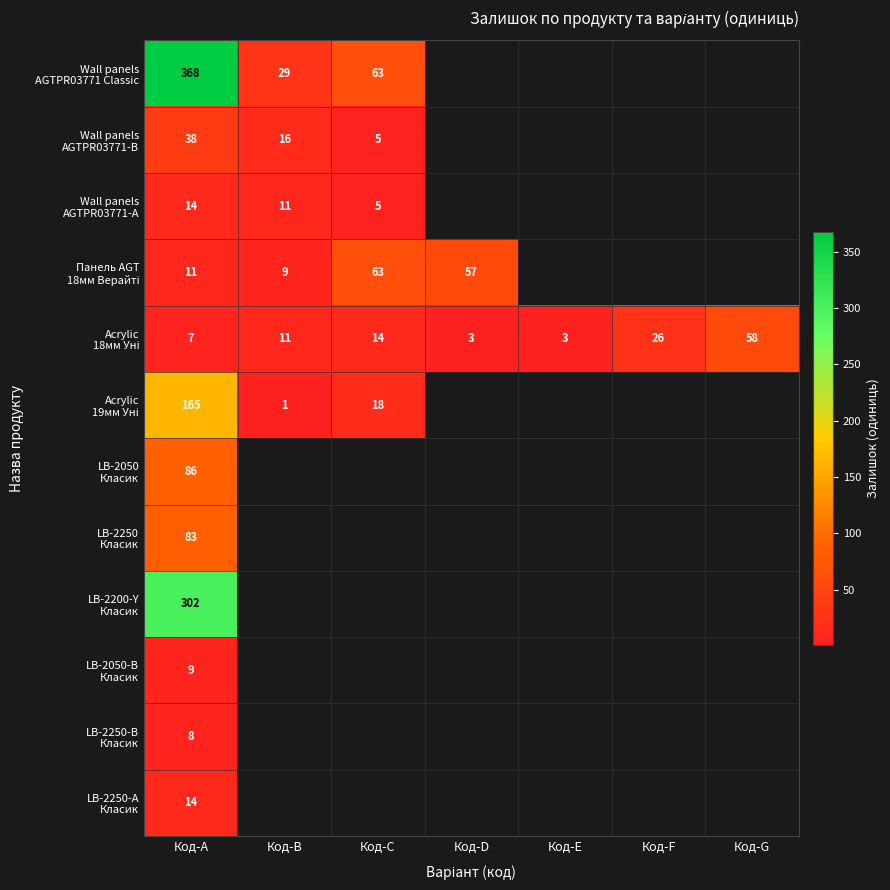

At which category is the sum across all series the highest?

Код-A